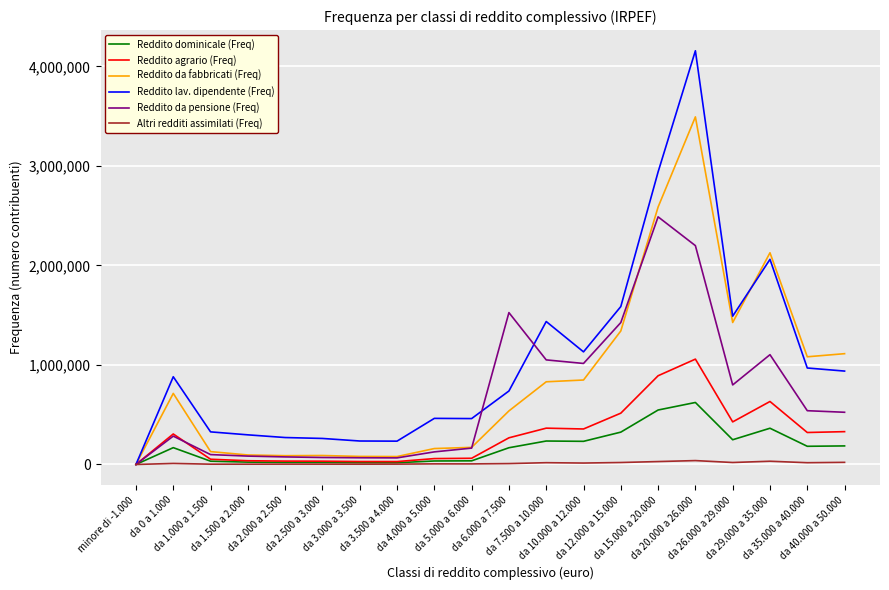

At which category is the sum across all series the highest?

da 20.000 a 26.000